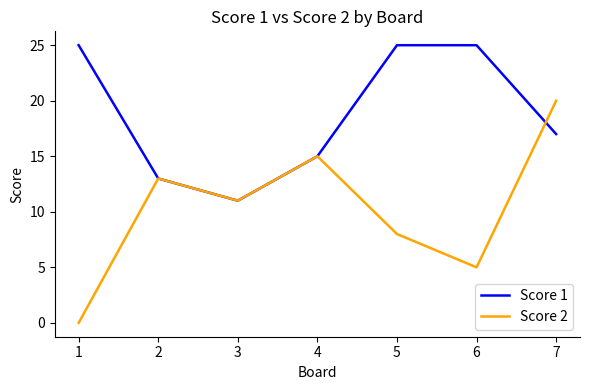

True or false: Score 2 has more than 1 points higher than both neighbors.

True